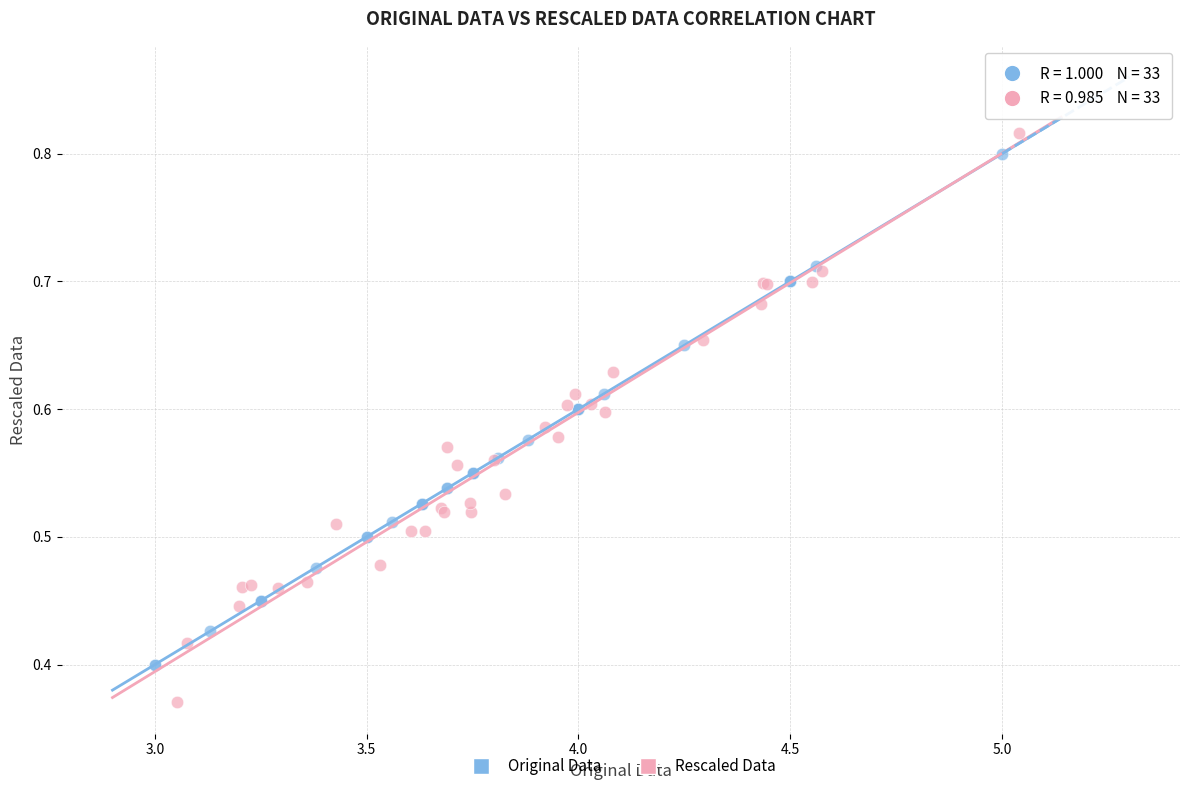

Which series has the largest Y range (max minus min)?

Rescaled Data